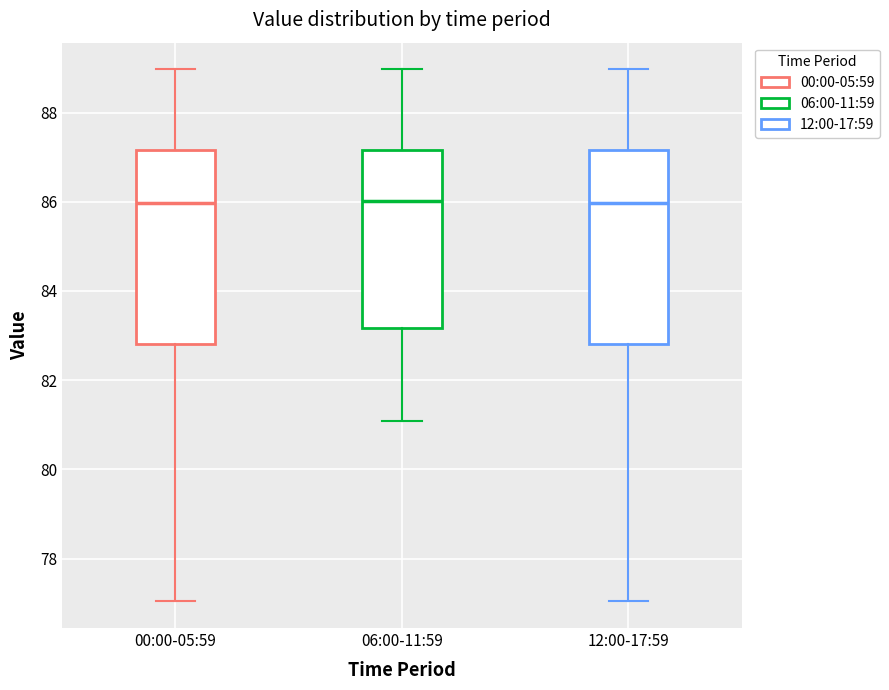

Reading left to right, transcribe this box plot: for each box, give where its median line is, the range the box spans, and where its two whiskers end, as read against the y-axis. The values are not printed on the chart, so give them approximately, as read against the axis.

00:00-05:59: median 86.0, box 82.8 to 87.2, whiskers 77.0 to 89.0
06:00-11:59: median 86.0, box 83.2 to 87.2, whiskers 81.0 to 89.0
12:00-17:59: median 86.0, box 82.8 to 87.2, whiskers 77.0 to 89.0